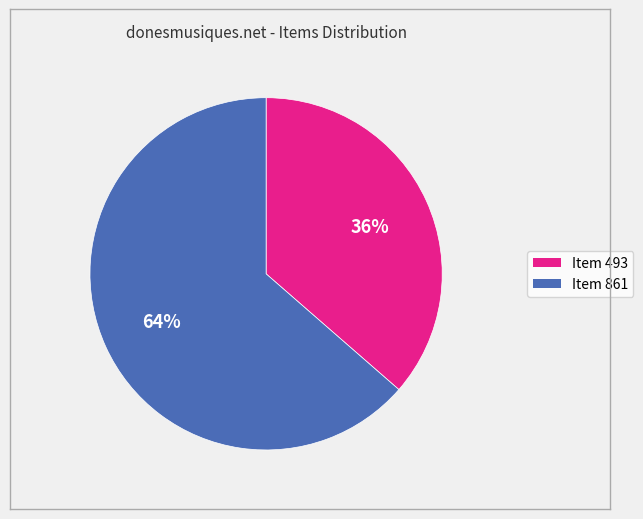

What percentage is the Item 493 slice, to the nearest percent?

36%